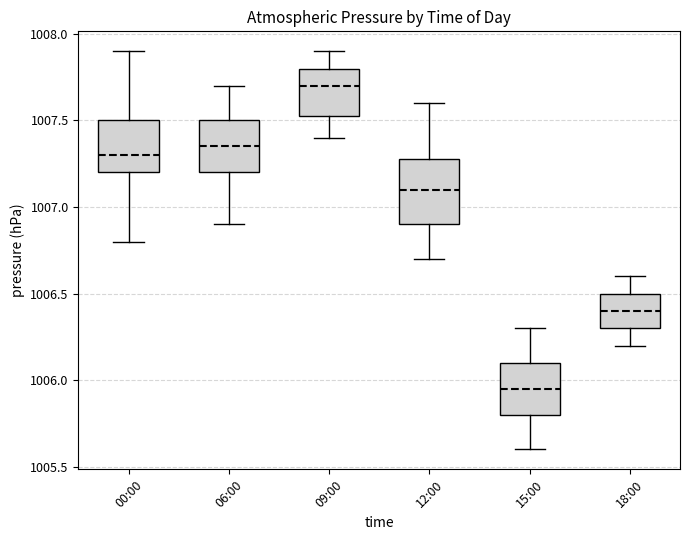

Which box has the highest median line?

09:00